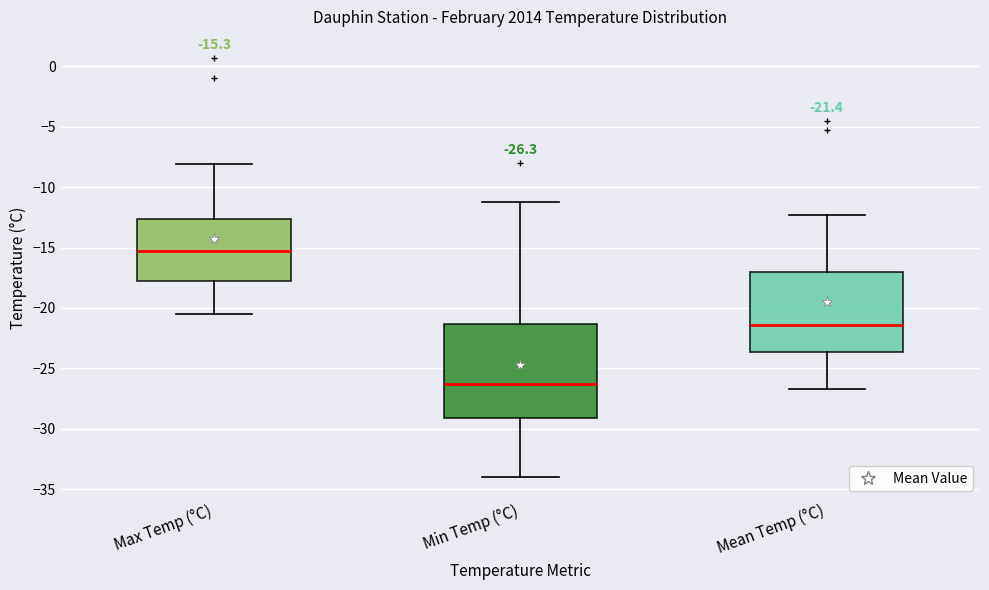

Which box's median line is the highest?

Max Temp (°C)